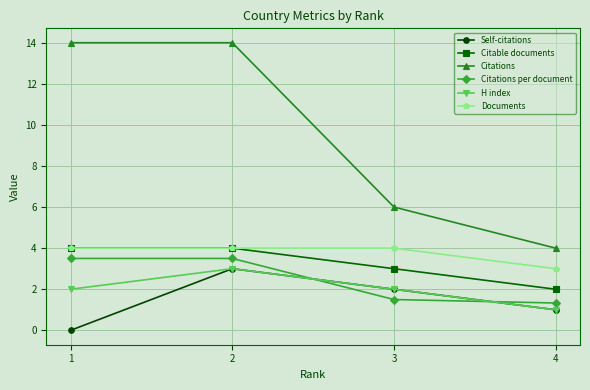

How many series are shown in this chart?

6